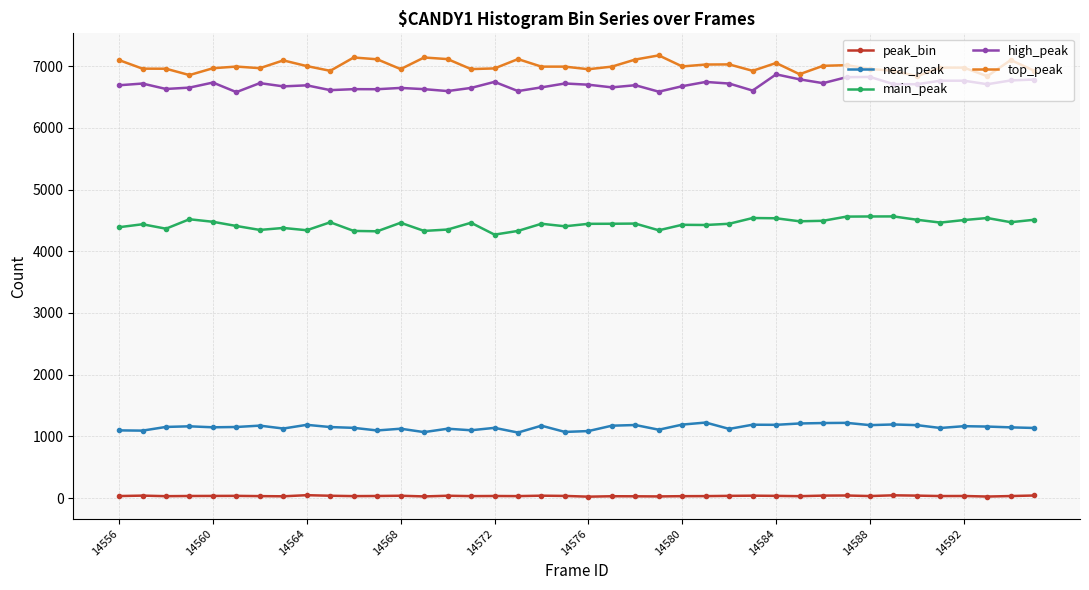

Does the chart display data point markers on the line(s)?

Yes